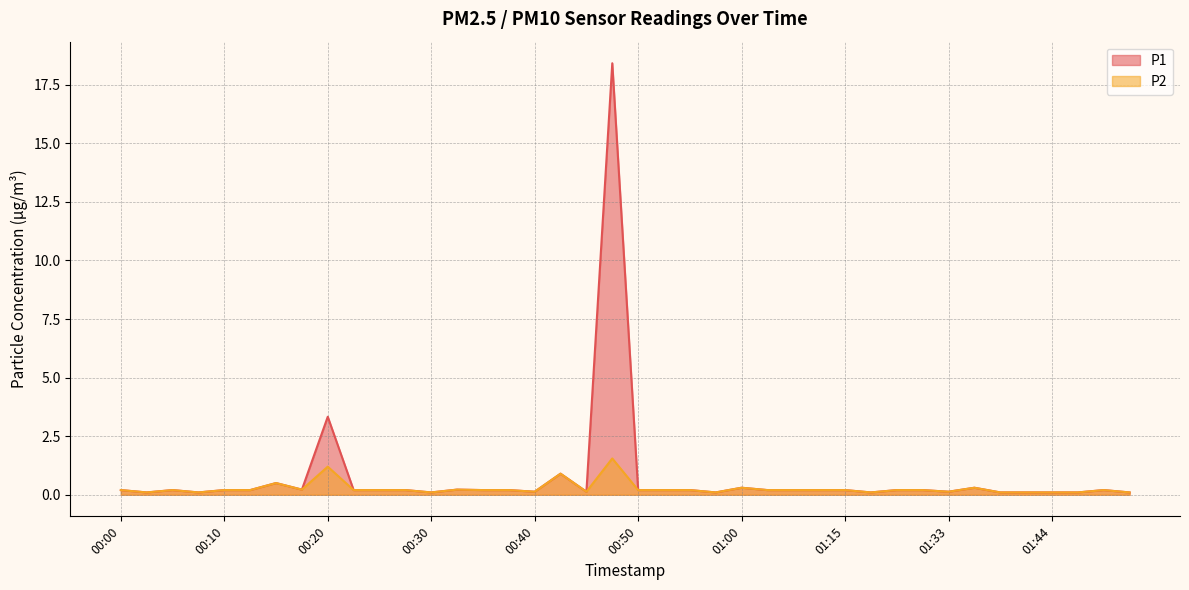

At how many categories does at least one series exceed 9?

1